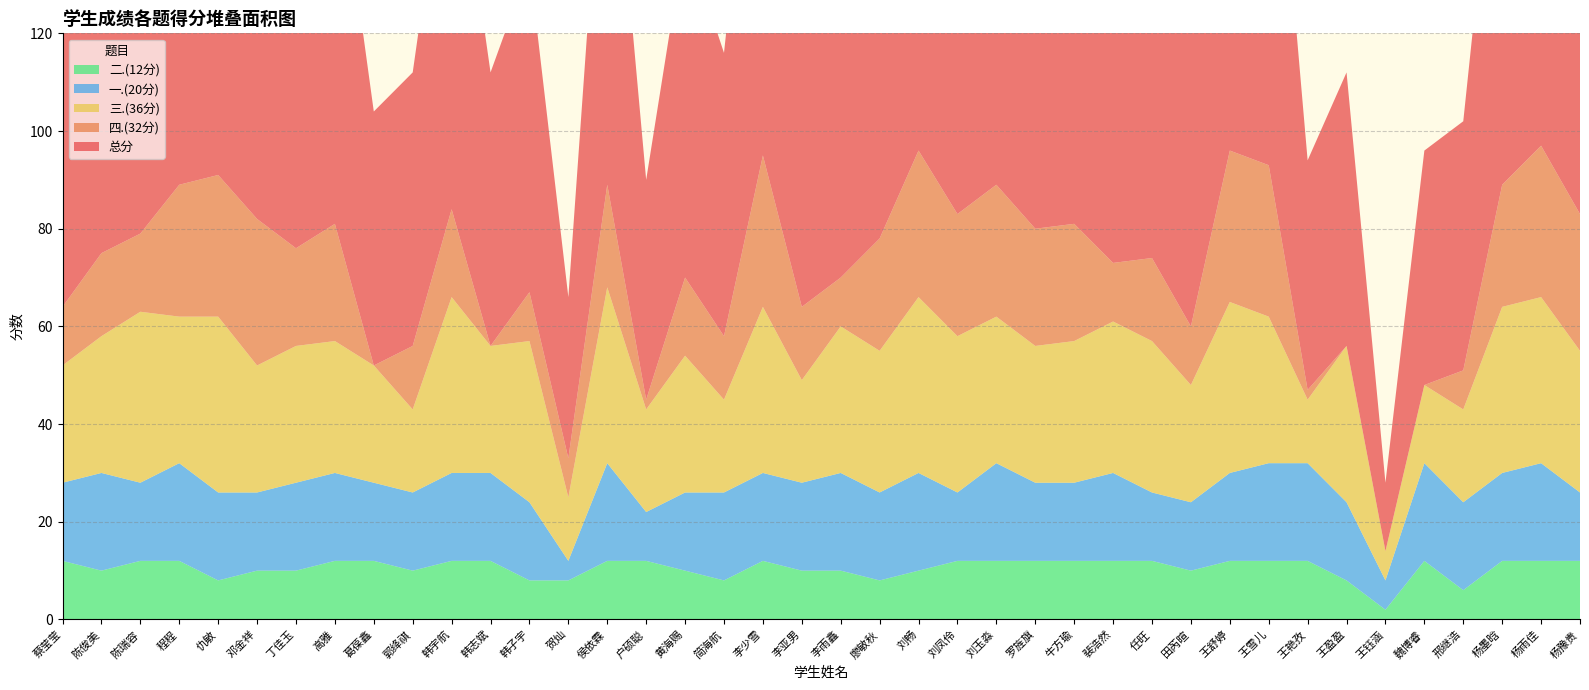

Reading left to right, list all the values displayed in this chart.

总分: 64	75	79	89	91	82	76	81	52	56	84	56	67	33	89	45	70	58	95	64	70	78	96	83	89	80	81	73	74	60	96	93	47	56	14	48	51	89	97	83
四.(32分): 12	17	16	27	29	30	20	24	0	13	18	0	10	8	21	2	16	13	31	15	10	23	30	25	27	24	24	12	17	12	31	31	2	0	0	0	8	25	31	28
三.(36分): 24	28	35	30	36	26	28	27	24	17	36	26	33	13	36	21	28	19	34	21	30	29	36	32	30	28	29	31	31	24	35	30	13	32	6	16	19	34	34	29
一.(20分): 16	20	16	20	18	16	18	18	16	16	18	18	16	4	20	10	16	18	18	18	20	18	20	14	20	16	16	18	14	14	18	20	20	16	6	20	18	18	20	14
二.(12分): 12	10	12	12	8	10	10	12	12	10	12	12	8	8	12	12	10	8	12	10	10	8	10	12	12	12	12	12	12	10	12	12	12	8	2	12	6	12	12	12